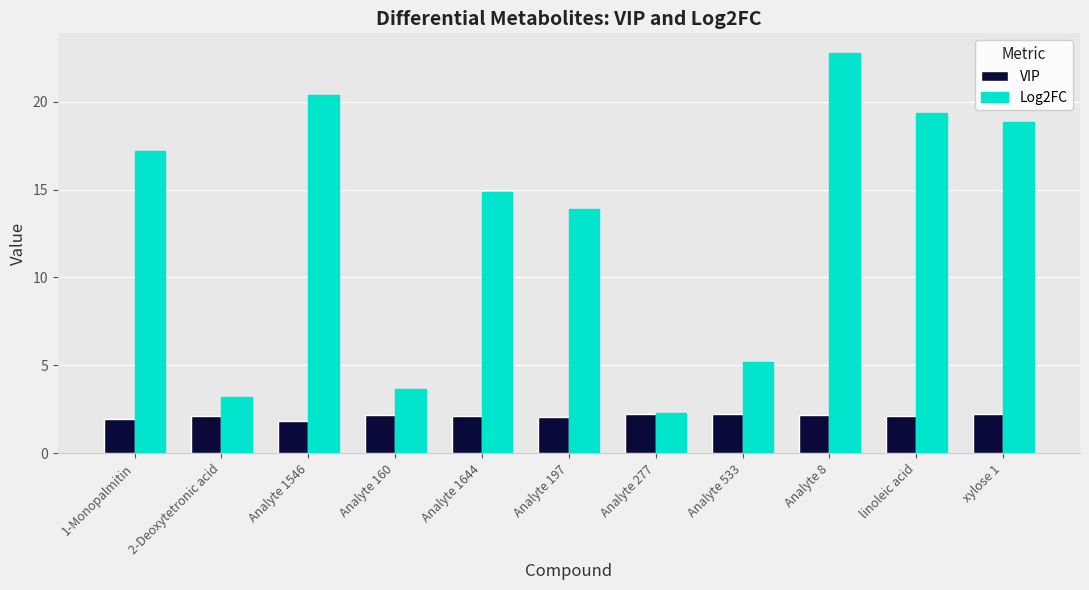

List the series in order of their peak value, lowest first.

VIP, Log2FC